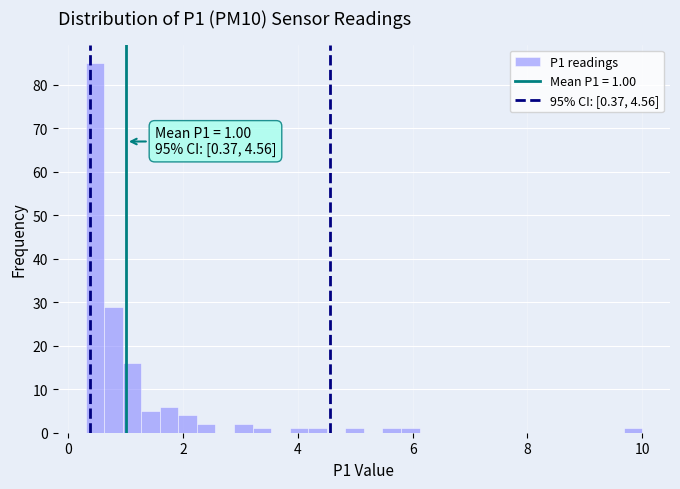

Around what value on the x-axis is the tallest bar? Give the approximate position of its centre, as read against the axis.

0.4